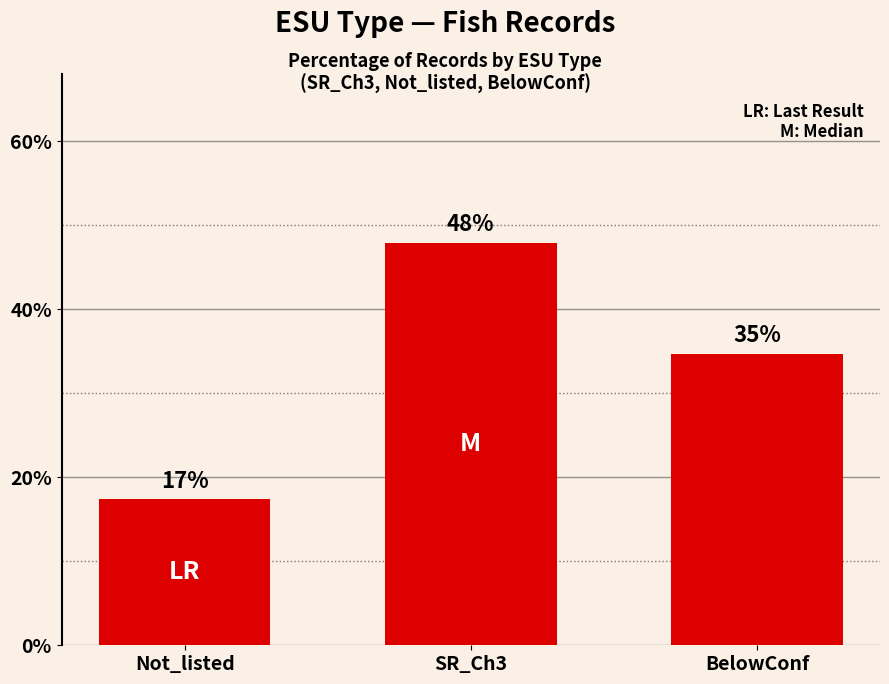

What is the change in value from Not_listed to SR_Ch3?

+30.6